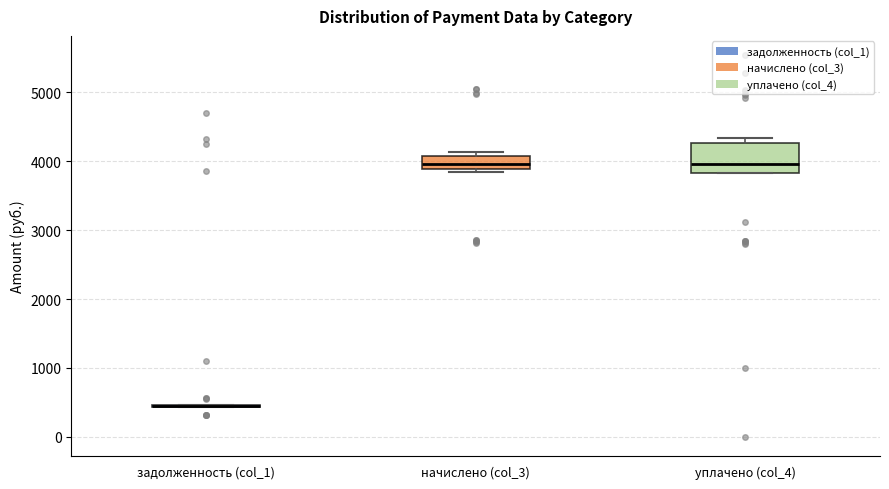

Reading left to right, read every box against the y-axis: the position of its median line, the range the box covers, and the ends of its whiskers. The values are not printed on the chart, so give them approximately, as read against the axis.

задолженность (col_1): box collapsed to a line at 400, whiskers 400 to 500
начислено (col_3): median 4000, box 3900 to 4100, whiskers 3800 to 4100 (just above the box's upper edge)
уплачено (col_4): median 4000, box 3800 to 4300, whiskers 3800 to 4300 (just above the box's upper edge)